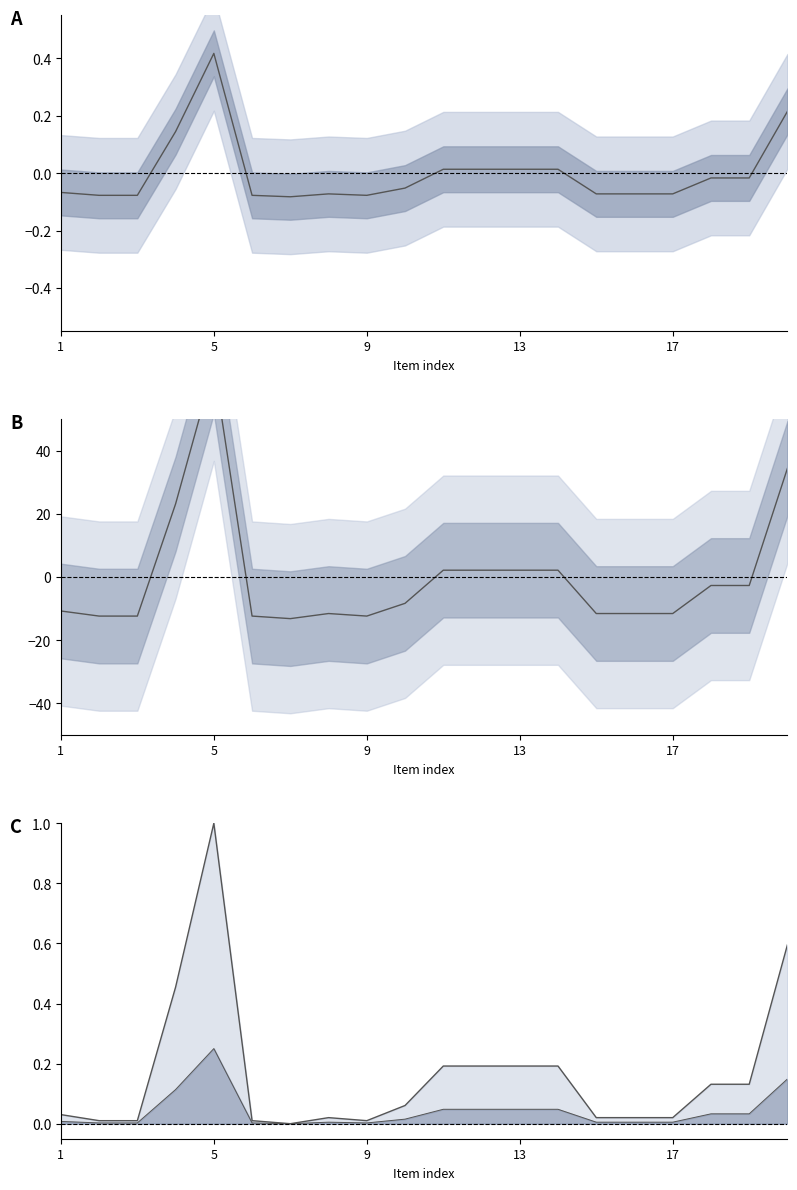

The Ilosc_zapotrzebowanie_col3 series shows -0.0 at 19. True or false?

False